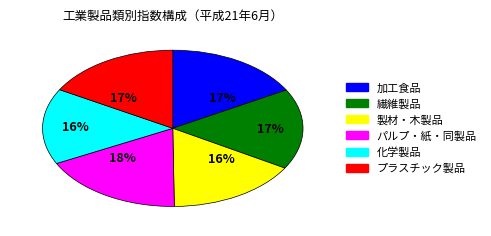

What is the ratio of the value at パルプ・紙・同製品 to the value at 繊維製品?

1.1